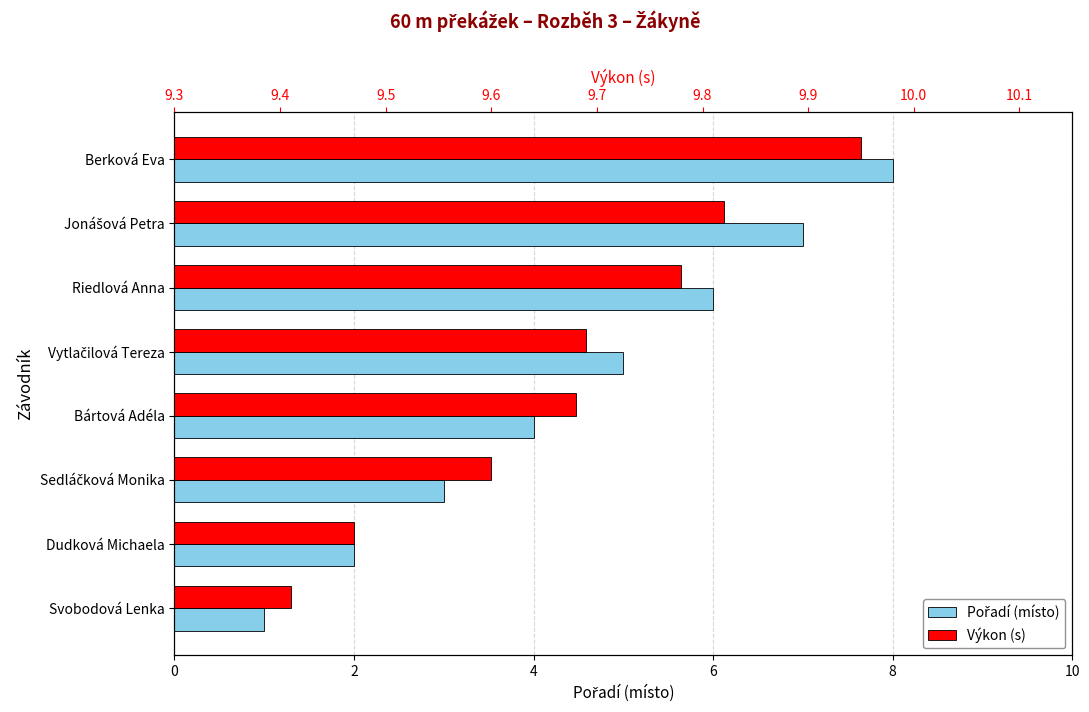

Reading left to right, list all the values displayed in this chart.

Pořadí (místo): 1.0	2.0	3.0	4.0	5.0	6.0	7.0	8.0
Výkon (s): 9.4	9.5	9.6	9.7	9.7	9.8	9.8	9.9